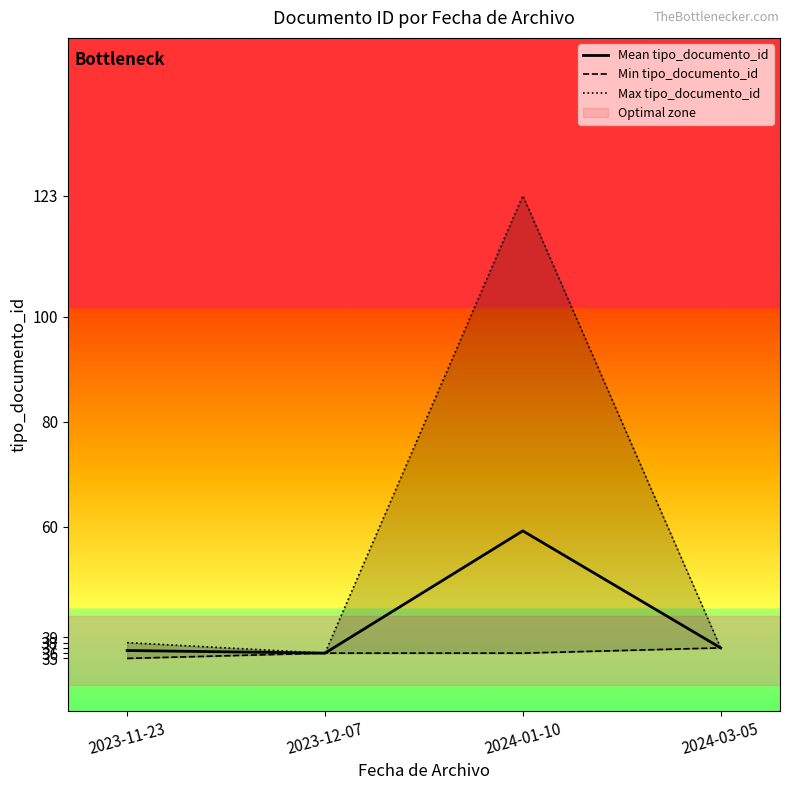

Reading right to left, what are all the values shown in this chart?

Mean tipo_documento_id: 2024-03-05=37.0	2024-01-10=59.2	2023-12-07=36.0	2023-11-23=36.5
Min tipo_documento_id: 2024-03-05=37.0	2024-01-10=36.0	2023-12-07=36.0	2023-11-23=35.0
Max tipo_documento_id: 2024-03-05=37.0	2024-01-10=123.0	2023-12-07=36.0	2023-11-23=38.0